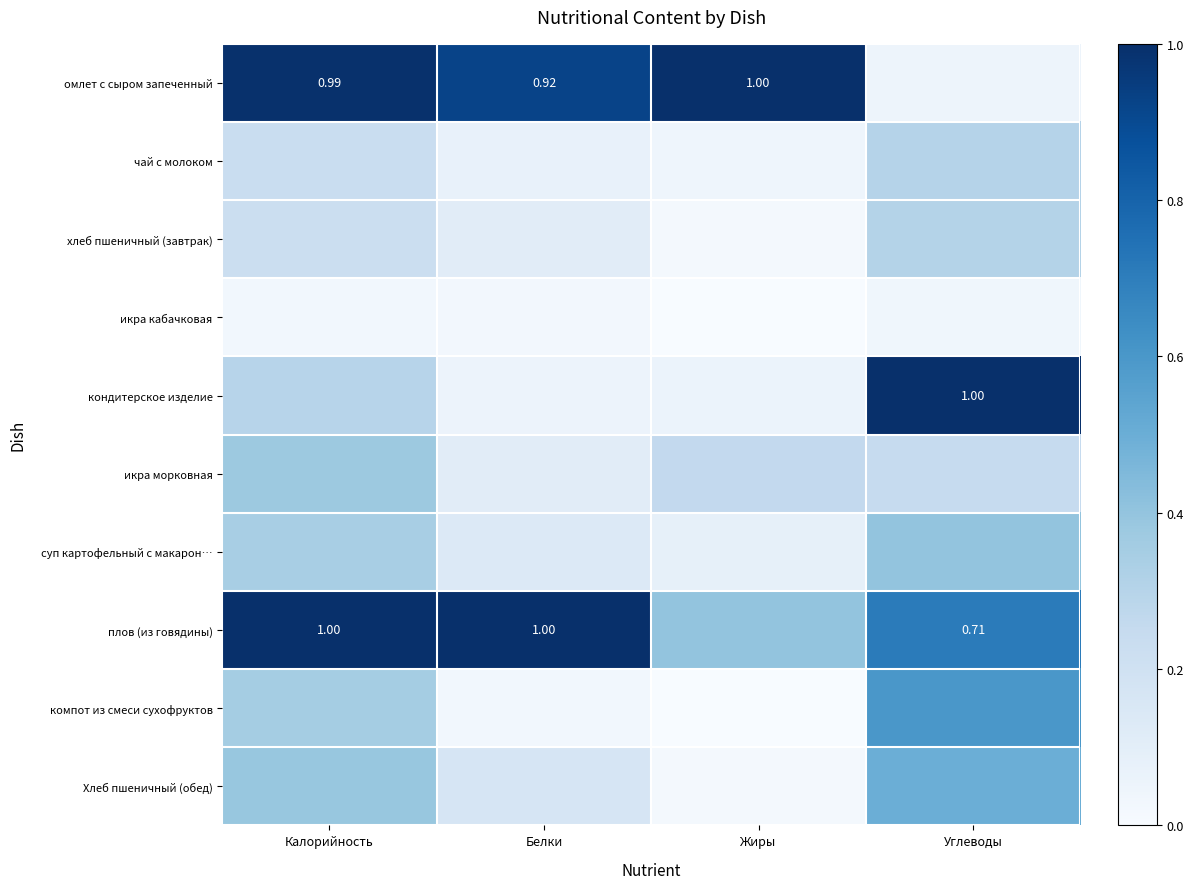

The омлет с сыром запеченный series shows 0.3 at Жиры. True or false?

False